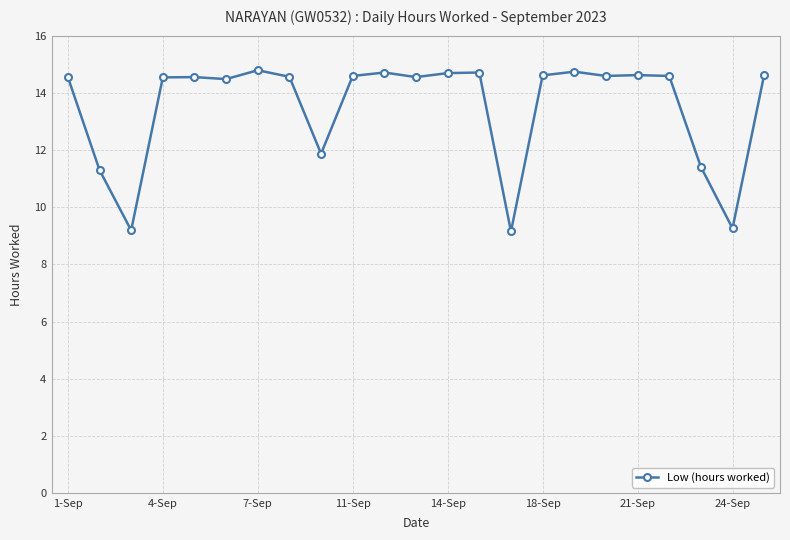

What is the value of the 2nd point from the left?

11.3